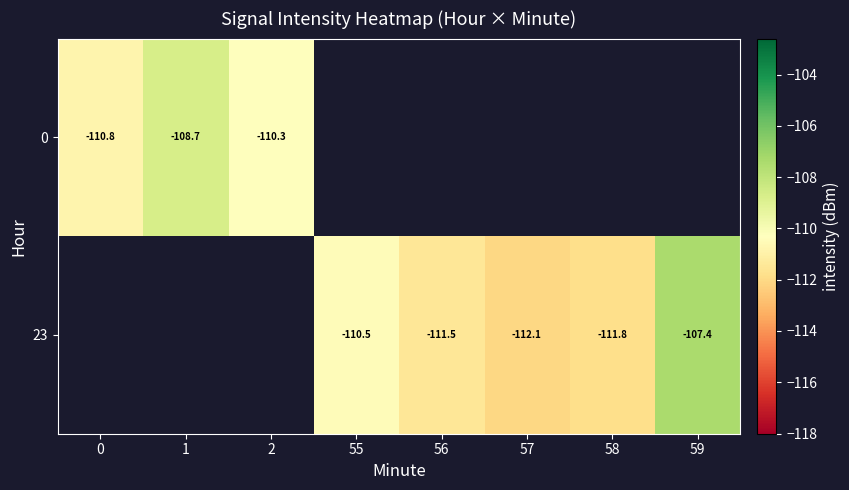

True or false: 23 has a value of -111.8 at 58.

True